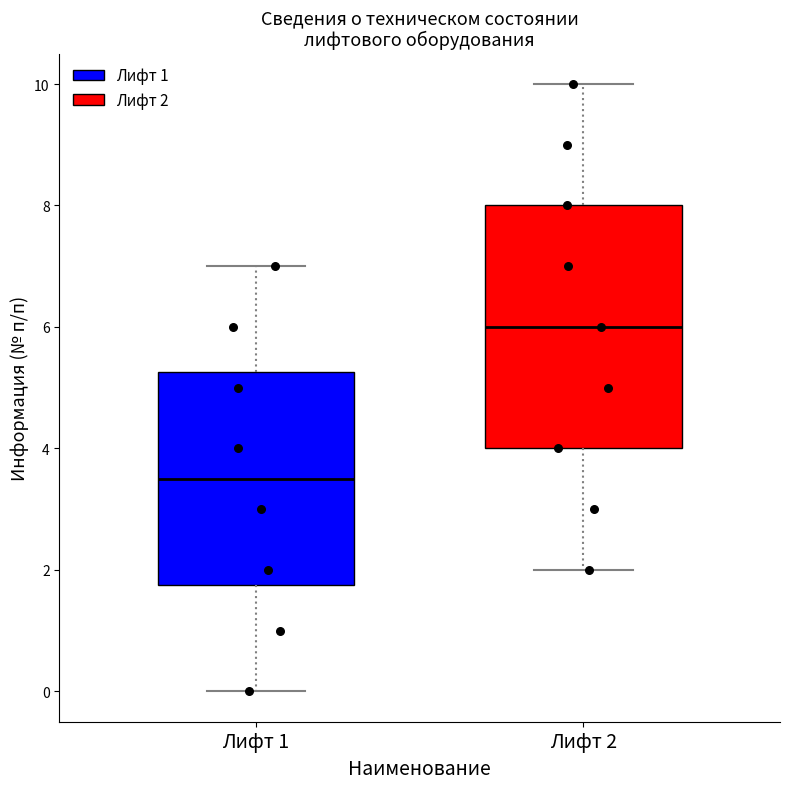

Which box has the lowest median line?

Лифт 1